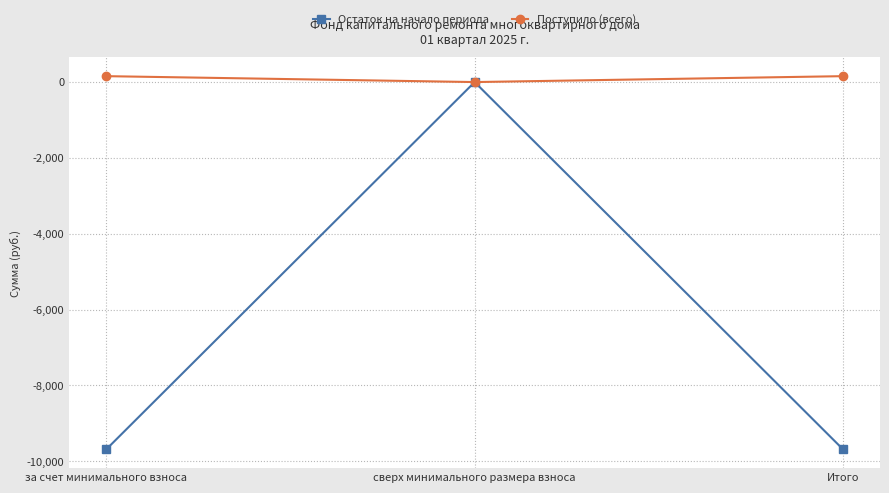

Which series has the largest range (max minus min)?

Остаток на начало периода